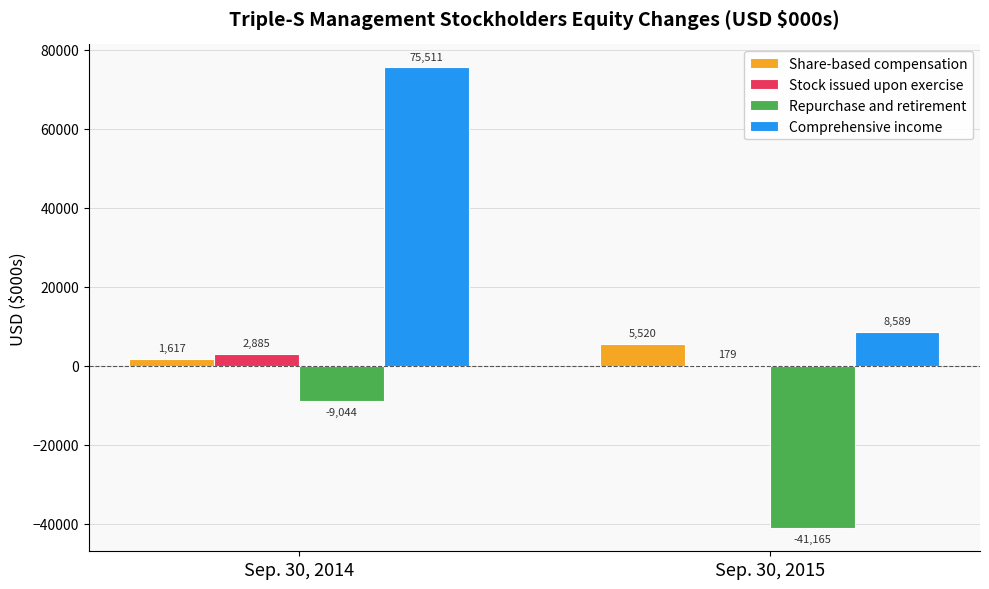

What is the highest value of the Stock issued upon exercise series?

2885